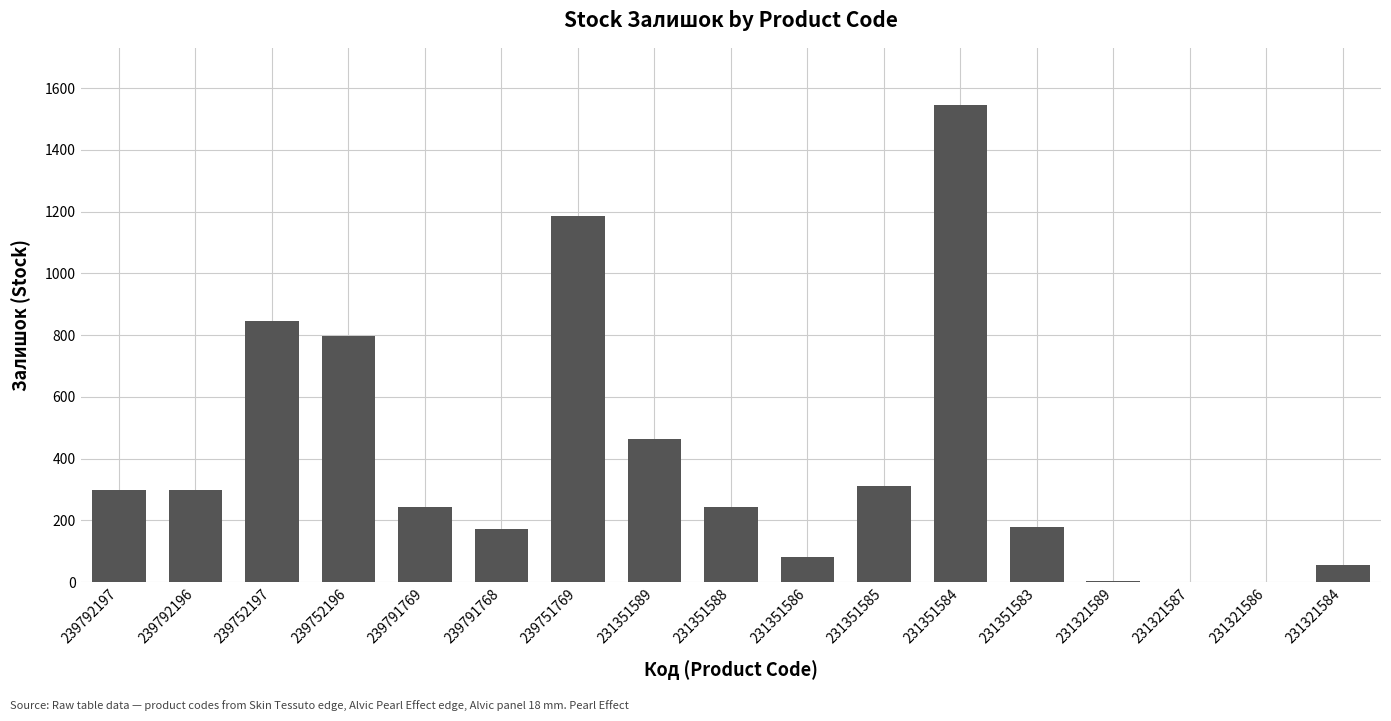

Are the bars grouped side by side (vs. stacked)?

No